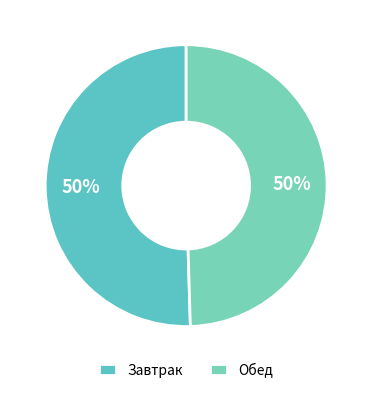

Count the number of slices in the pie.

2